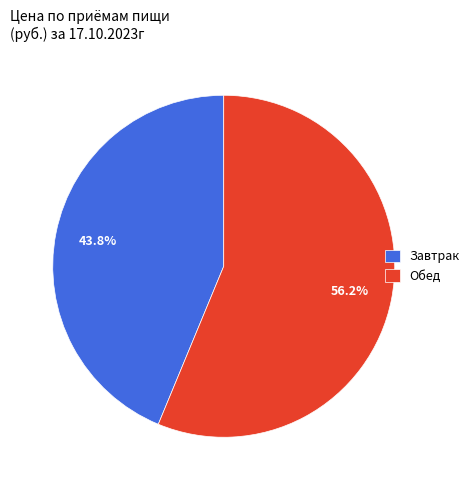

To the nearest percent, what is the combined percentage of Завтрак and Обед?

100%